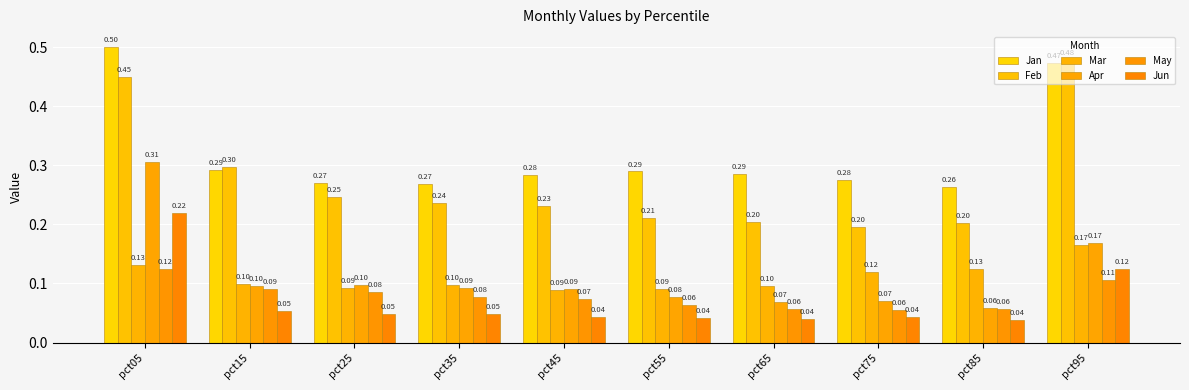

Which category has the highest value in the Jan series?

pct05